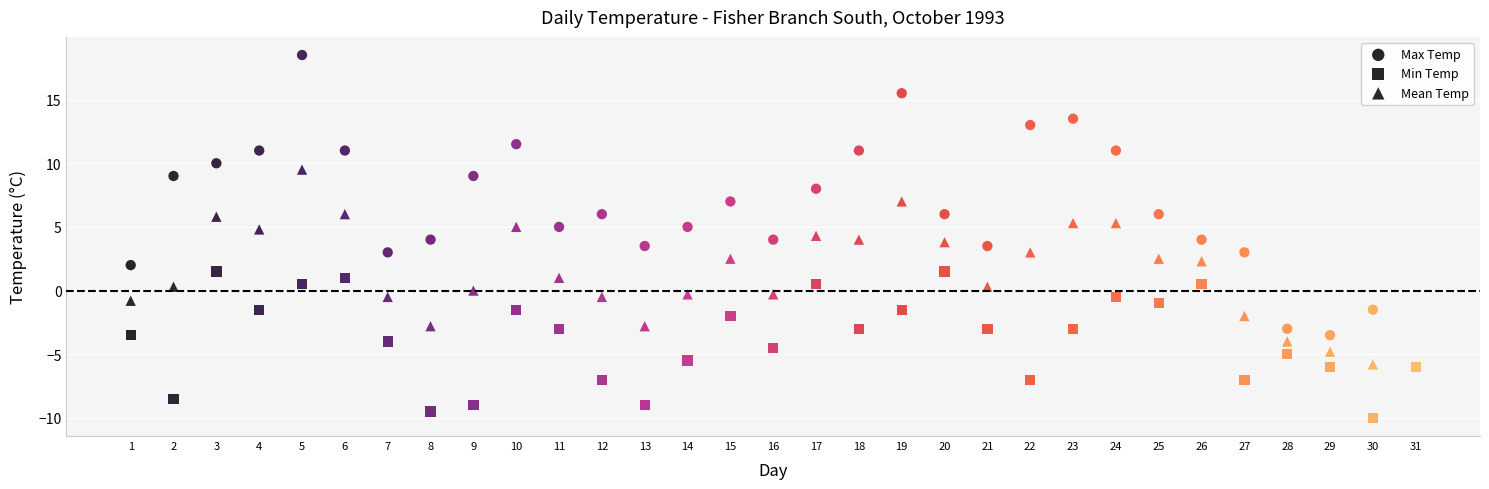

Which series reaches the maximum Y coordinate?

Max Temp